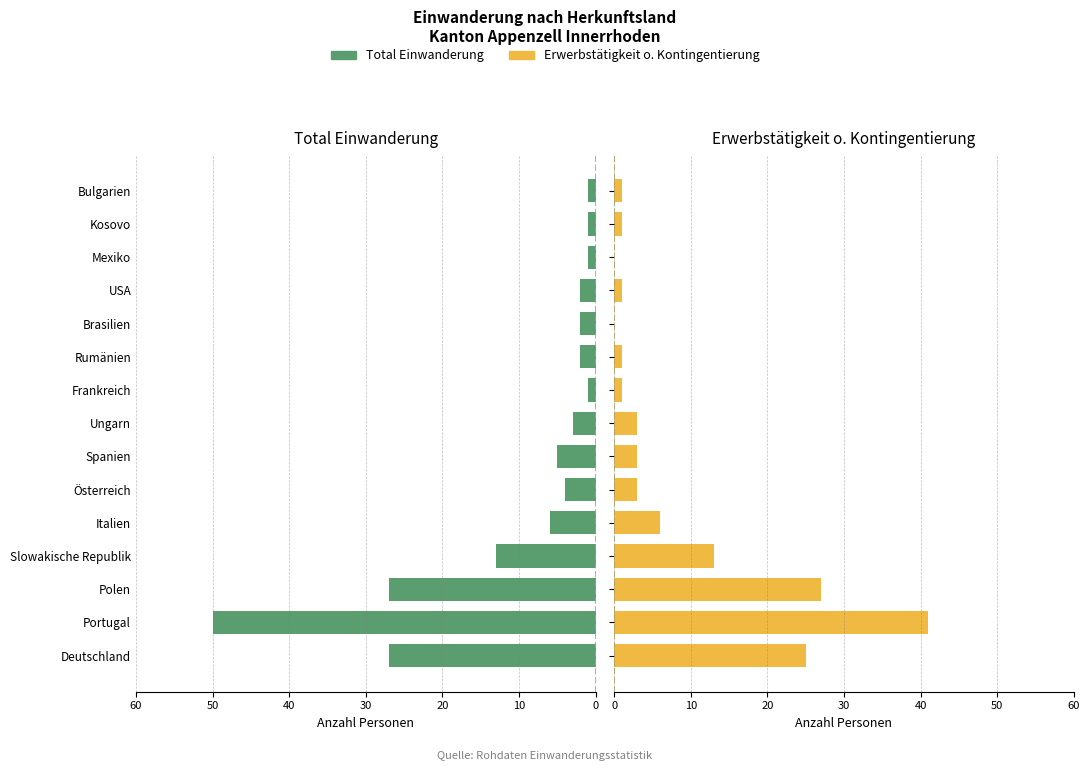

Reading left to right, list all the values displayed in this chart.

Total Einwanderung: 27	50	27	13	6	4	5	3	1	2	2	2	1	1	1
Erwerbstätigkeit o. Kontingentierung: 25	41	27	13	6	3	3	3	1	1	0	1	0	1	1